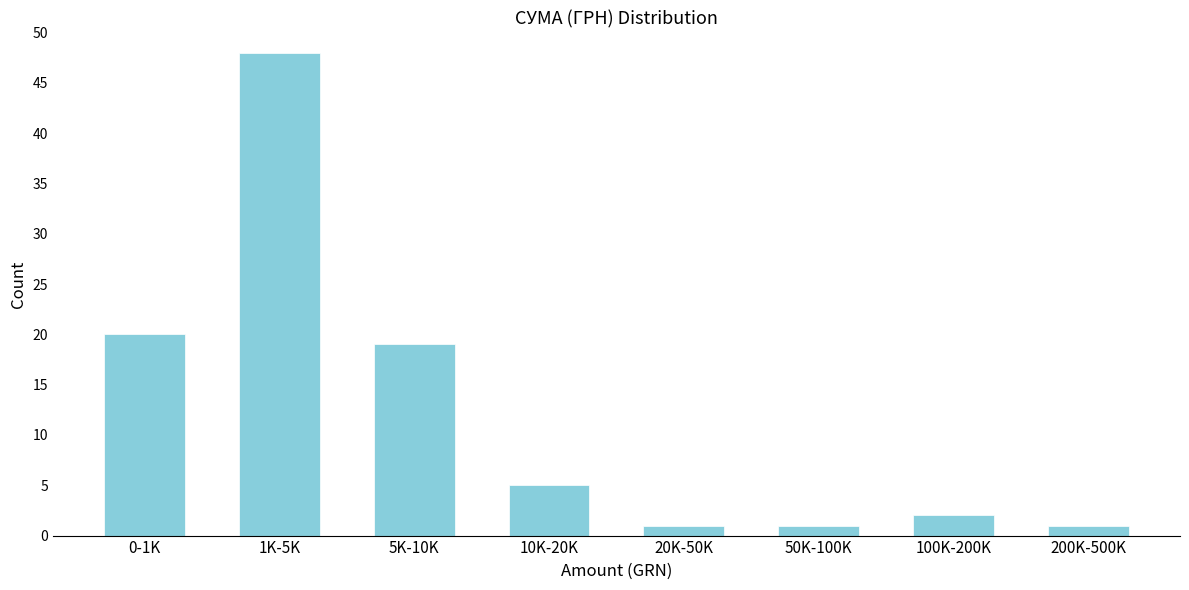

Reading left to right, transcribe all the data shown in this chart.

0-1K=20	1K-5K=48	5K-10K=19	10K-20K=5	20K-50K=1	50K-100K=1	100K-200K=2	200K-500K=1